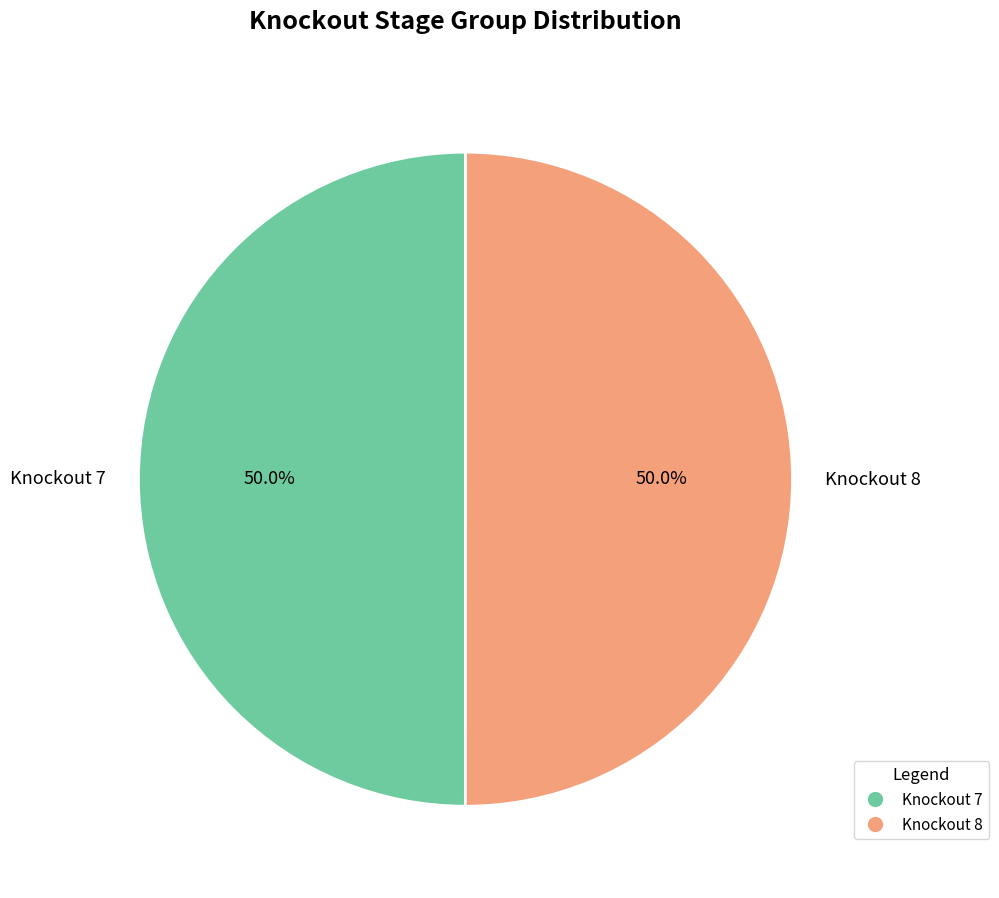

Approximately how many times larger is the value at Knockout 7 compared to Knockout 8?

1.0